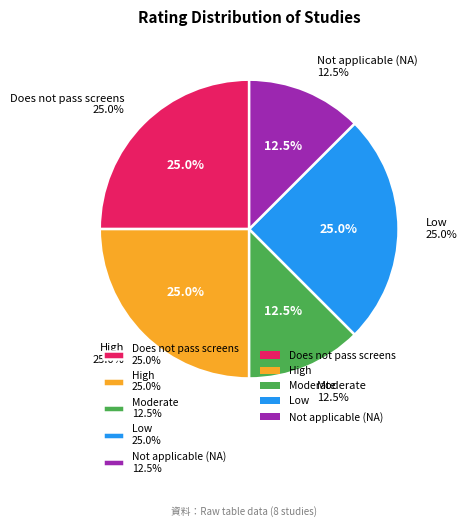

Rank the categories by value from highest to lowest.

High, Low, Does not pass screens, Moderate, Not applicable (NA)